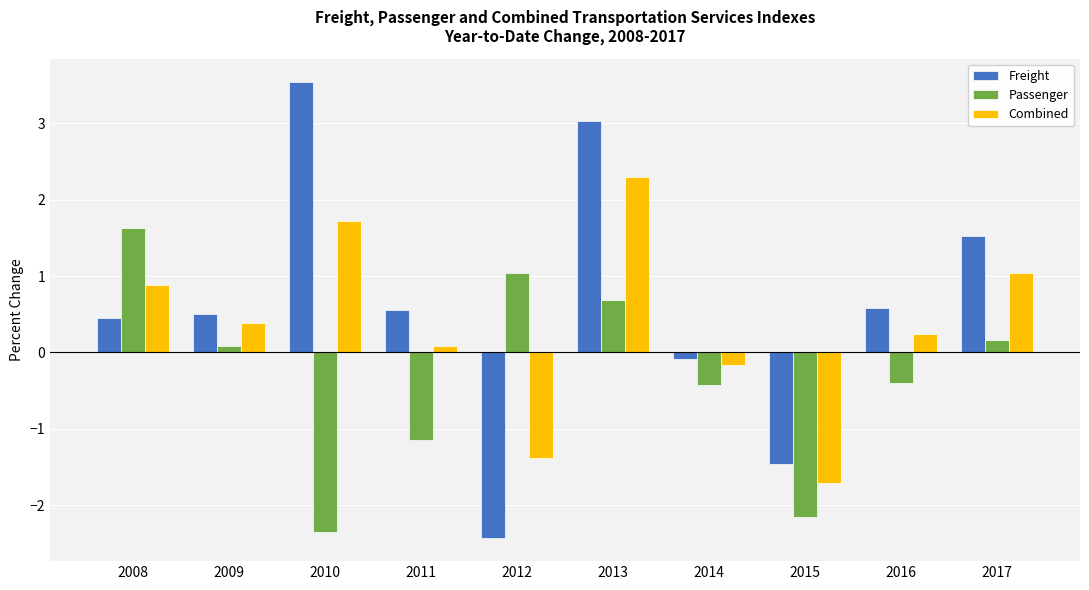

What is the value of the Combined bar at the 3rd from the left?

1.7